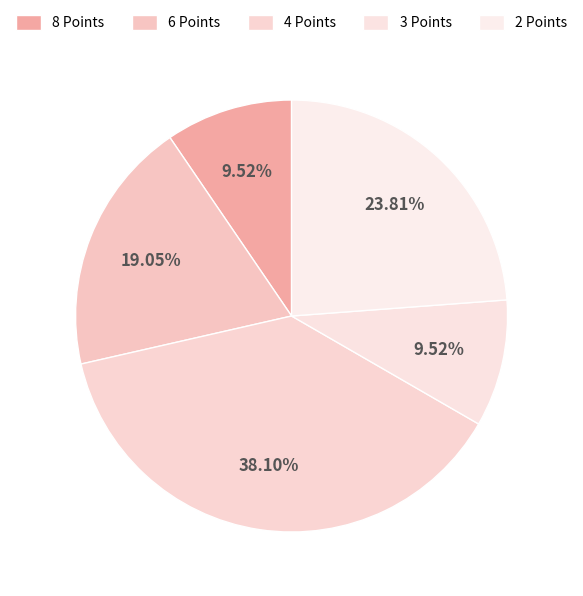

Which category has the biggest portion of the pie?

4 Points